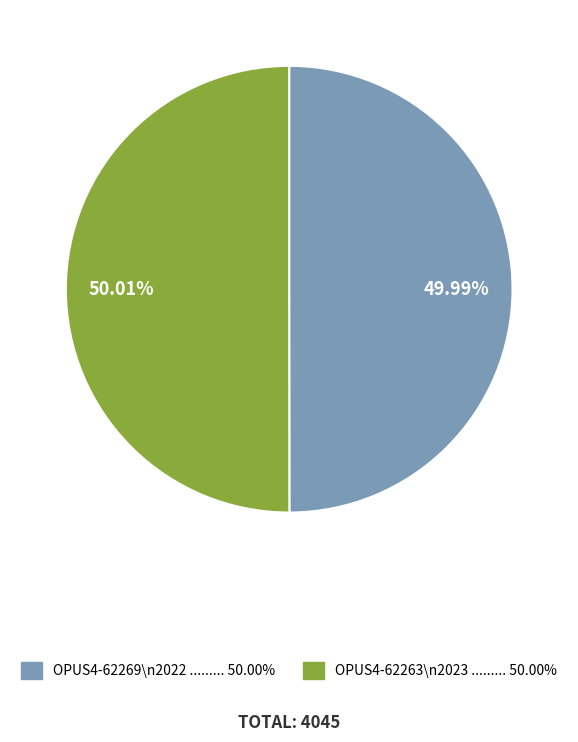

Is there any slice that represents more than half of the pie?

Yes